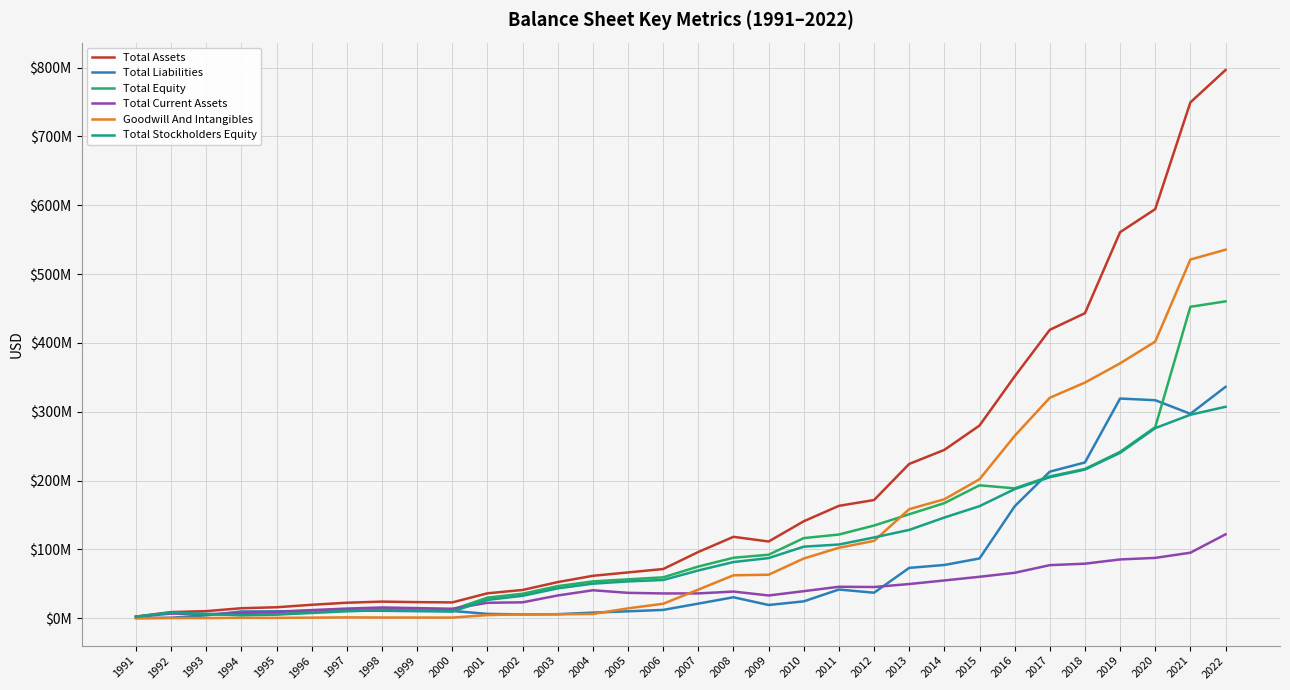

What is the difference between the maximum and minimum values in the Total Assets series?

794.0